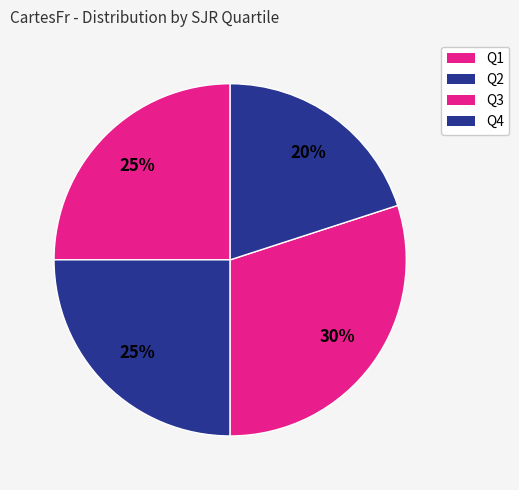

Which has a higher value, Q3 or Q4?

Q3